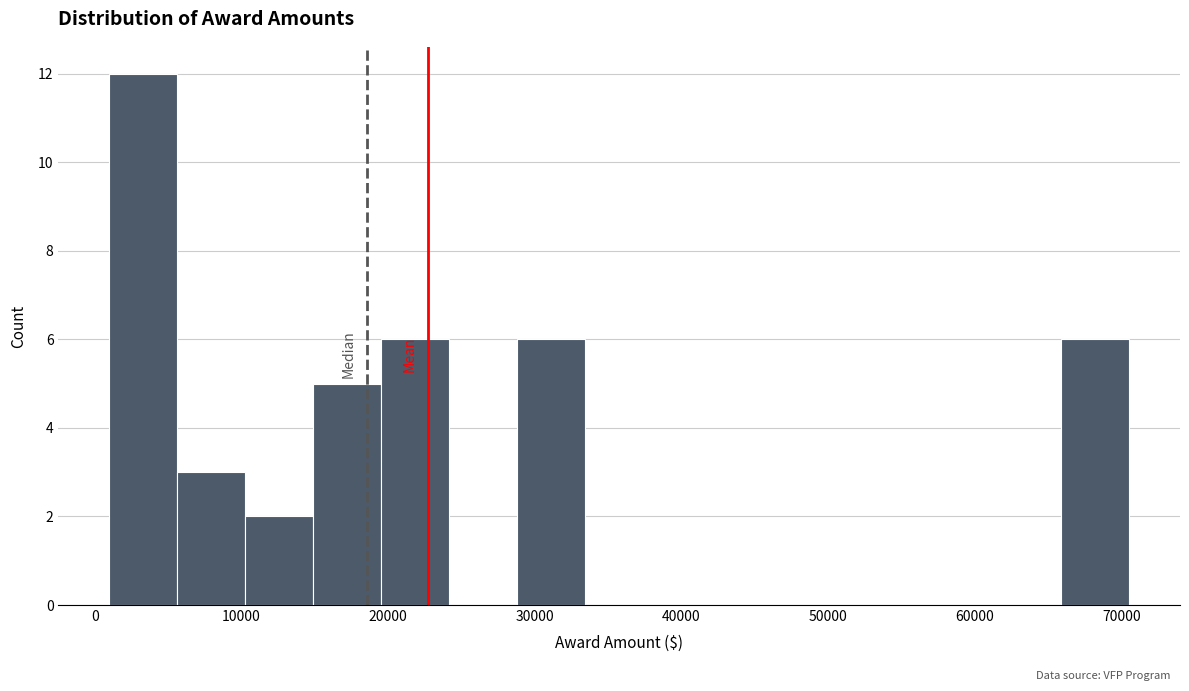

How tall is the bar that spans 66000 to 71000 on the x-axis? Neither the bar edges nor the heights are printed on the chart, so give them approximately, as read against the axes.

6